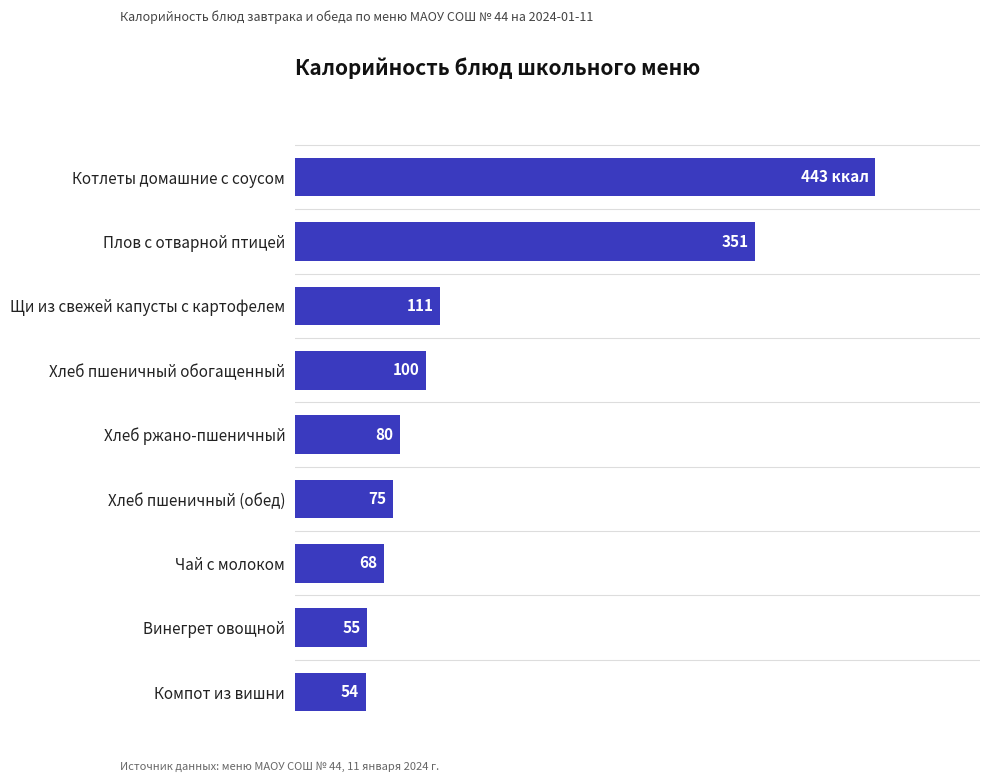

List the labels in order of value, smallest first.

Компот из вишни, Винегрет овощной, Чай с молоком, Хлеб пшеничный (обед), Хлеб ржано-пшеничный, Хлеб пшеничный обогащенный, Щи из свежей капусты с картофелем, Плов с отварной птицей, Котлеты домашние с соусом